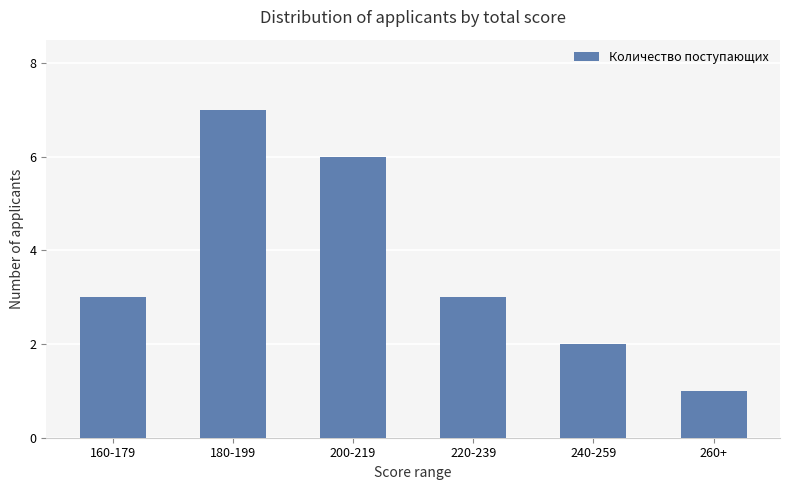

How many series are shown in this chart?

1